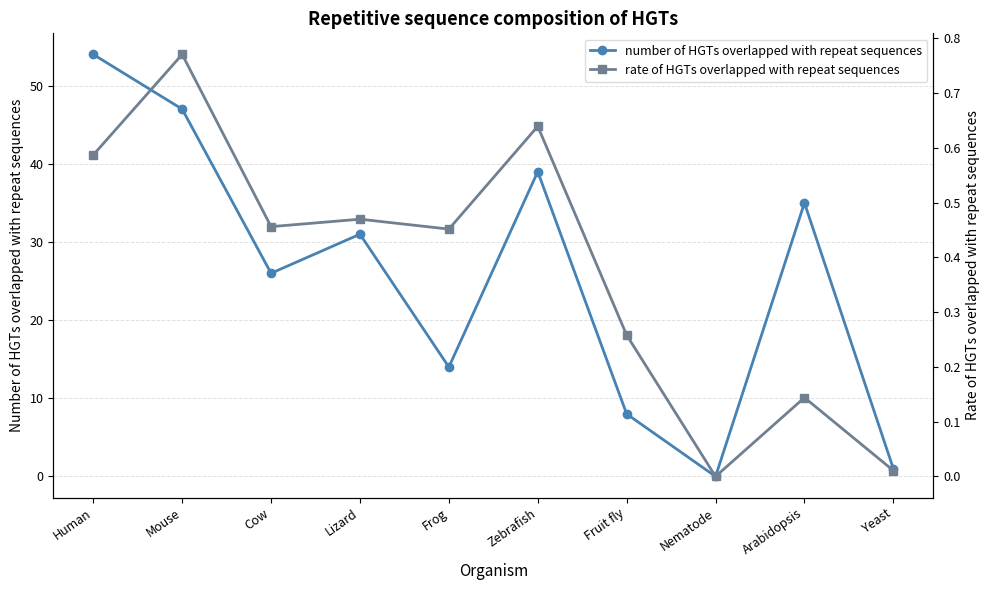

How many lines are shown in the chart?

2